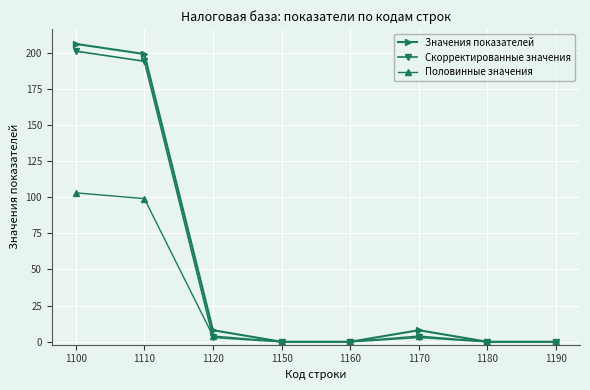

How many data points in Половинные значения are less than 4?

4